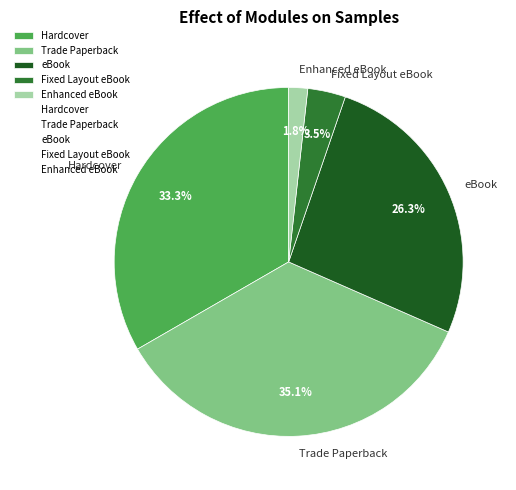

Is there any slice that represents more than half of the pie?

No